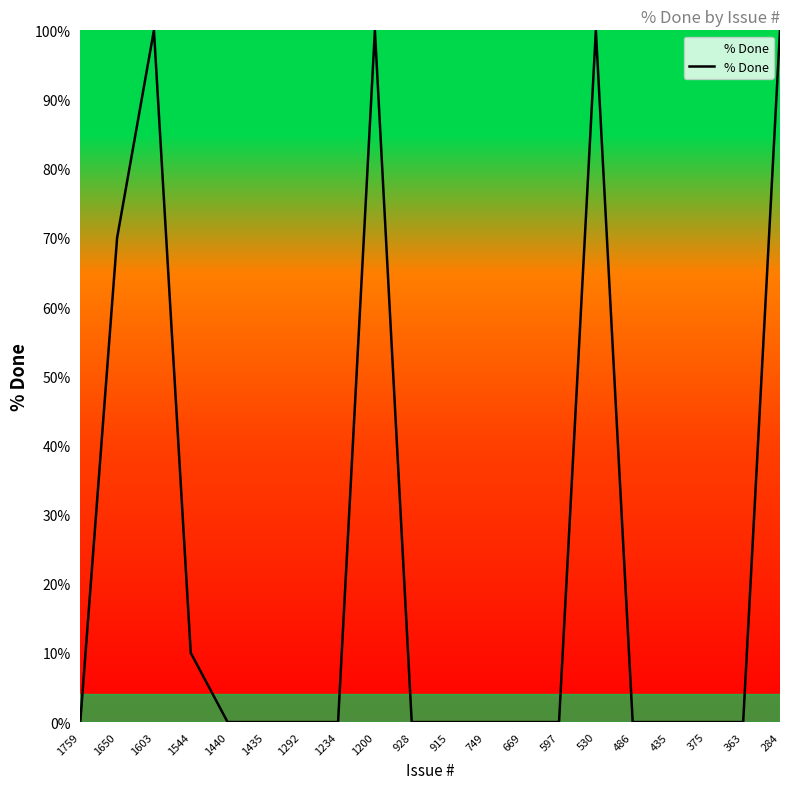

Approximately how many times larger is the value at 530 compared to 1650?

1.4